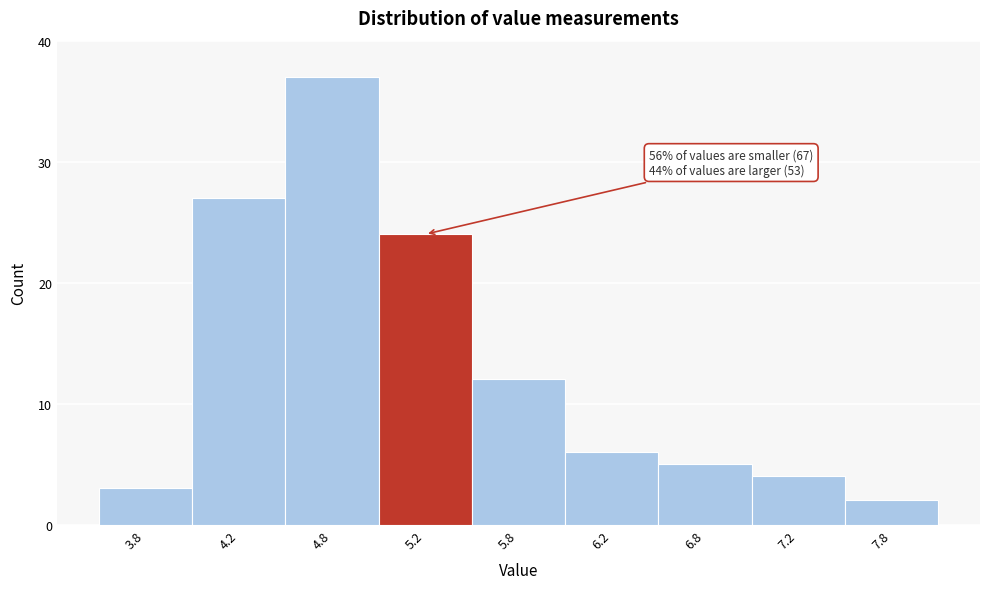

Reading left to right, extract all data points from this chart.

3.8=3	4.2=27	4.8=37	5.2=24	5.8=12	6.2=6	6.8=5	7.2=4	7.8=2